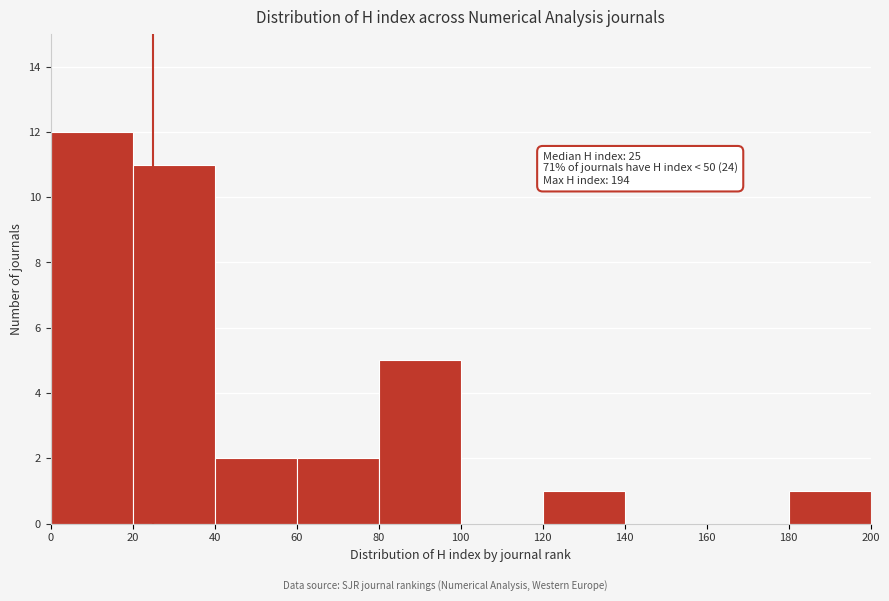

Over which range of the x-axis is the bar tallest?

0 to 20